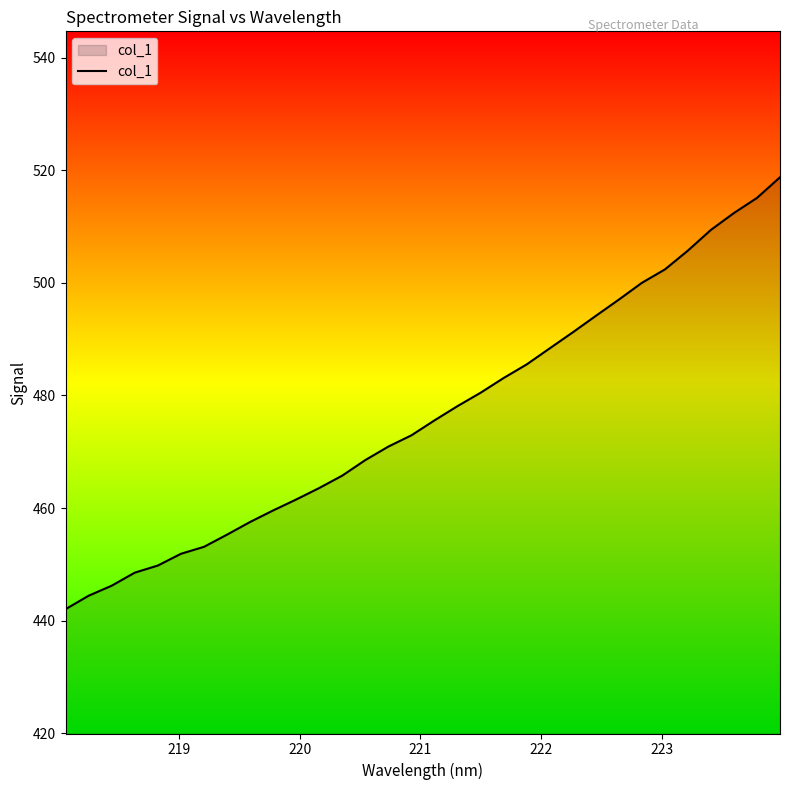

What is the difference between the maximum and minimum values?

76.8